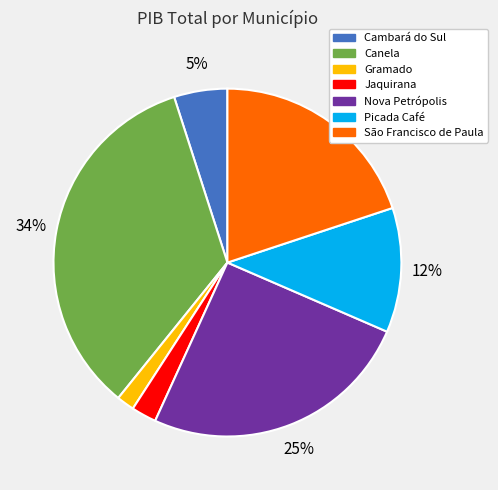

How many slices are in this pie chart?

7